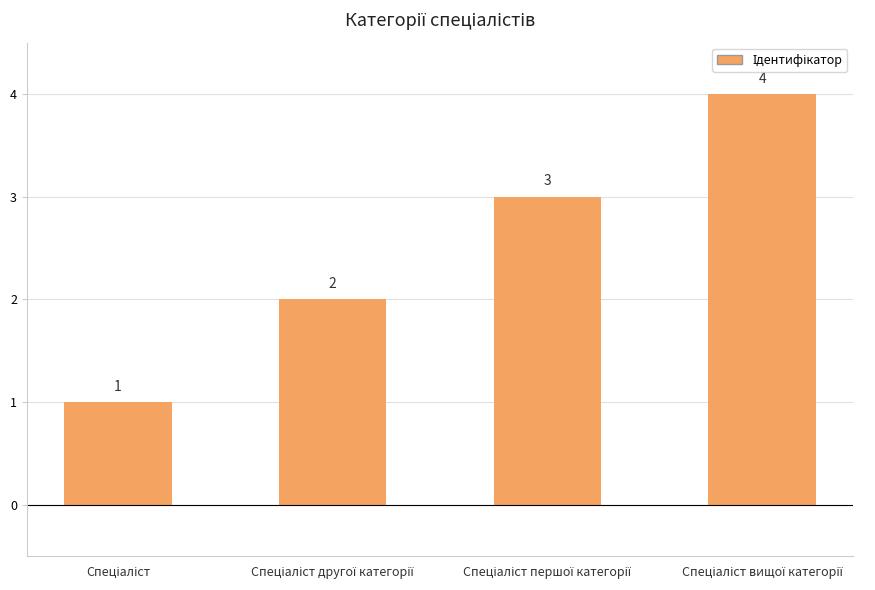

How many values are between 2 and 4?

3